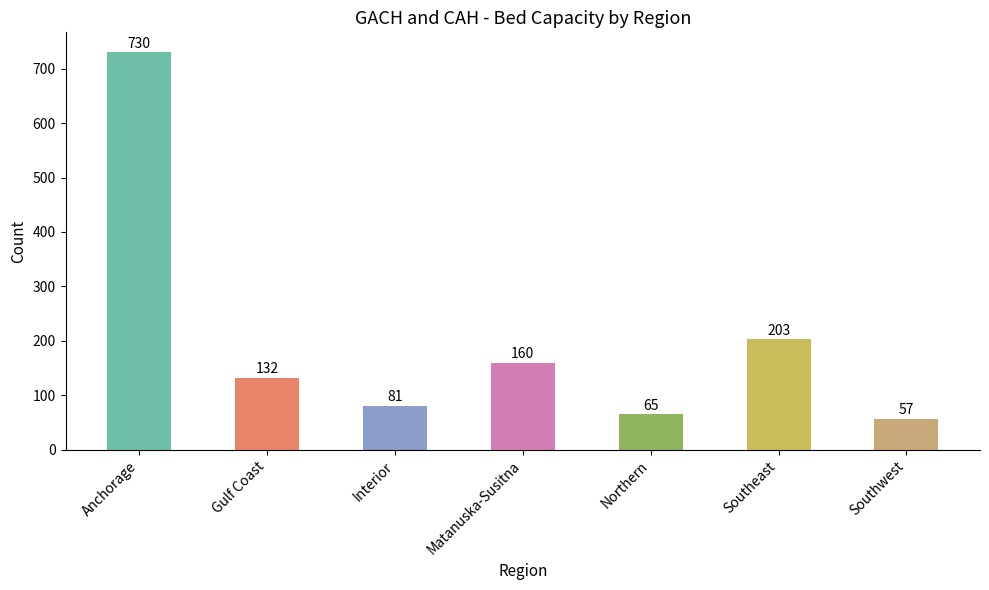

The chart shows a value of 267 at Southeast. True or false?

False